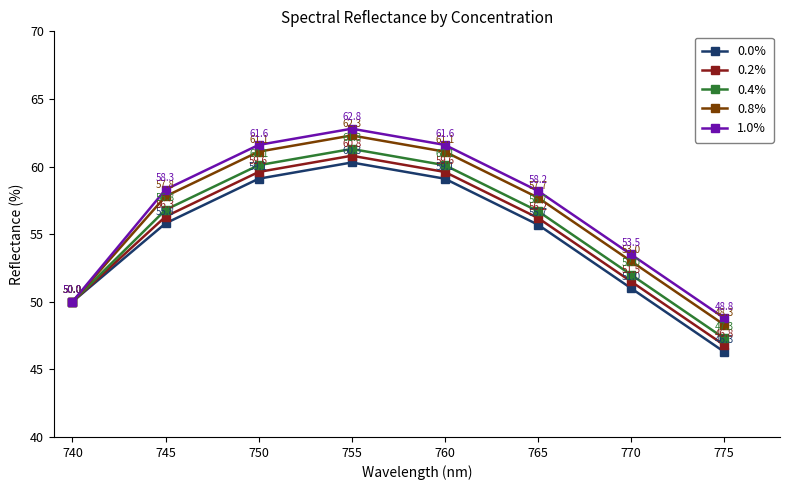

At which label does 0.0% first exceed 55?

745